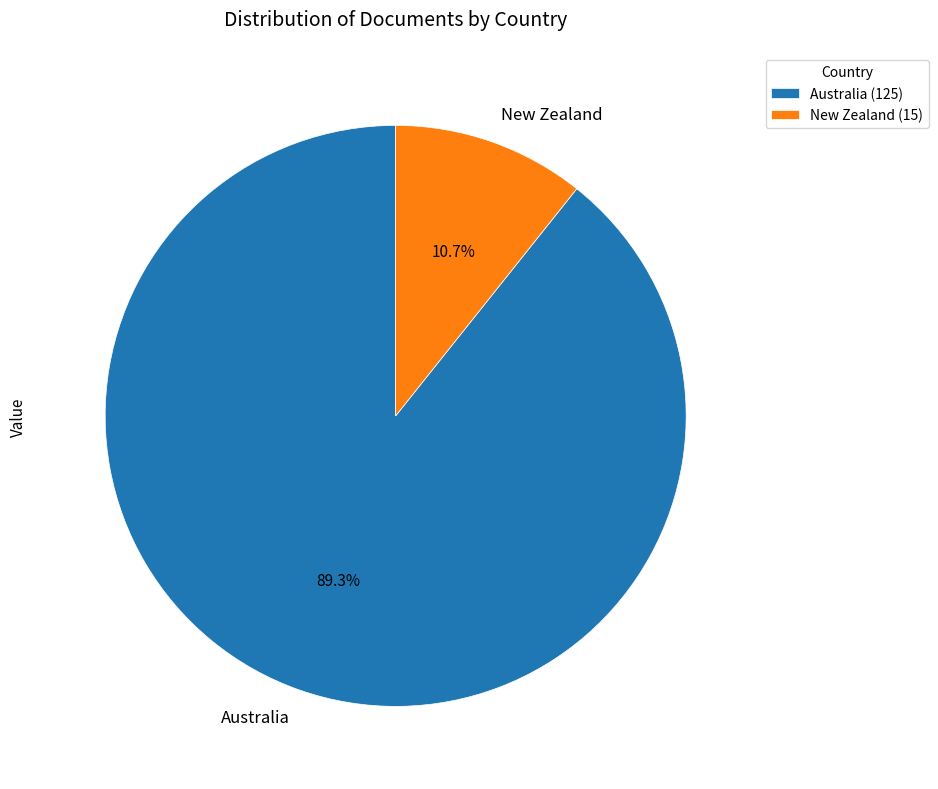

Does Australia represent more than half of the total?

Yes